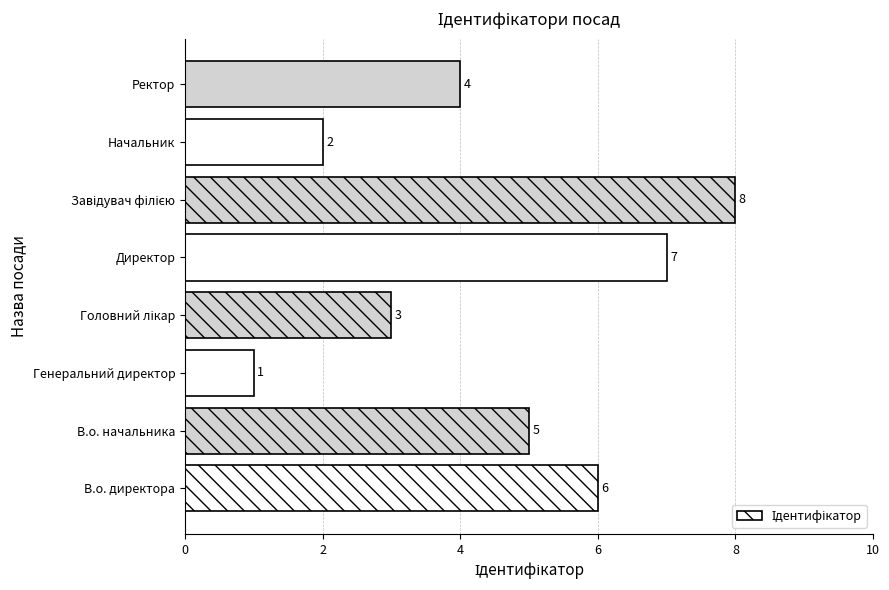

Which category has the lowest value across all series?

Генеральний директор